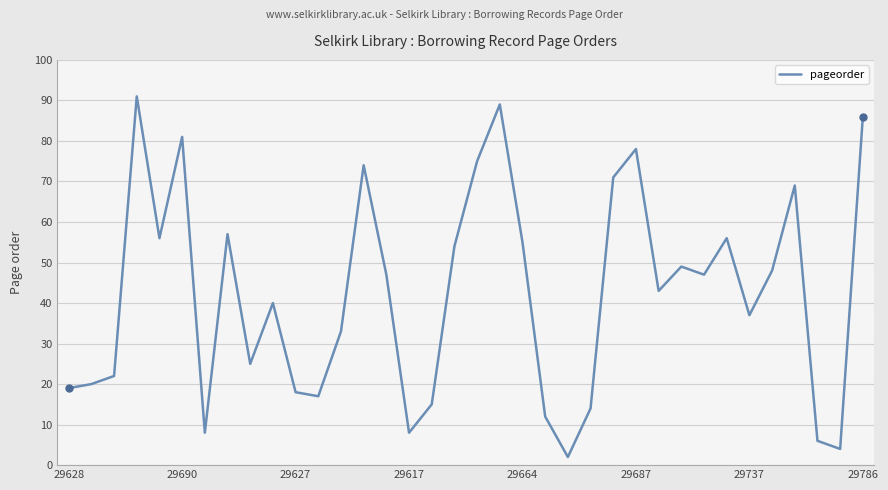

What is the maximum value shown in the chart?

91